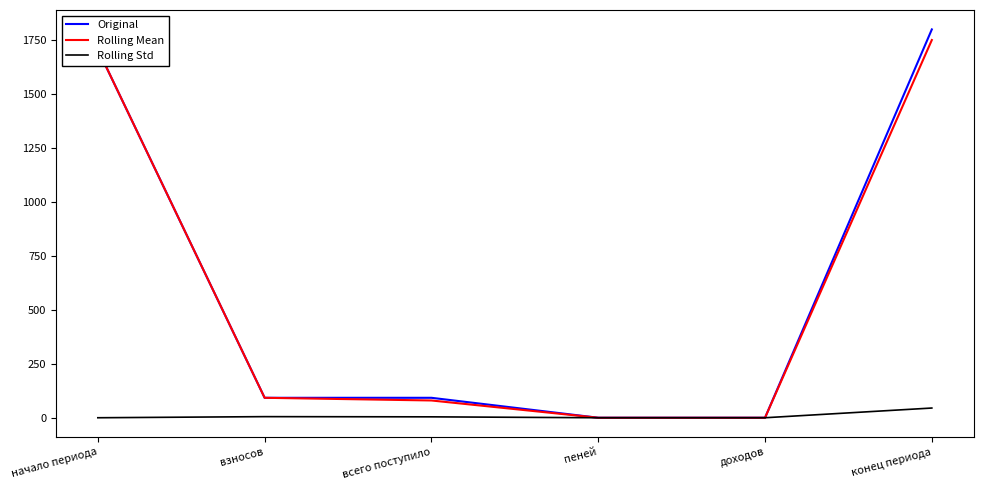

Does the chart display data point markers on the line(s)?

No